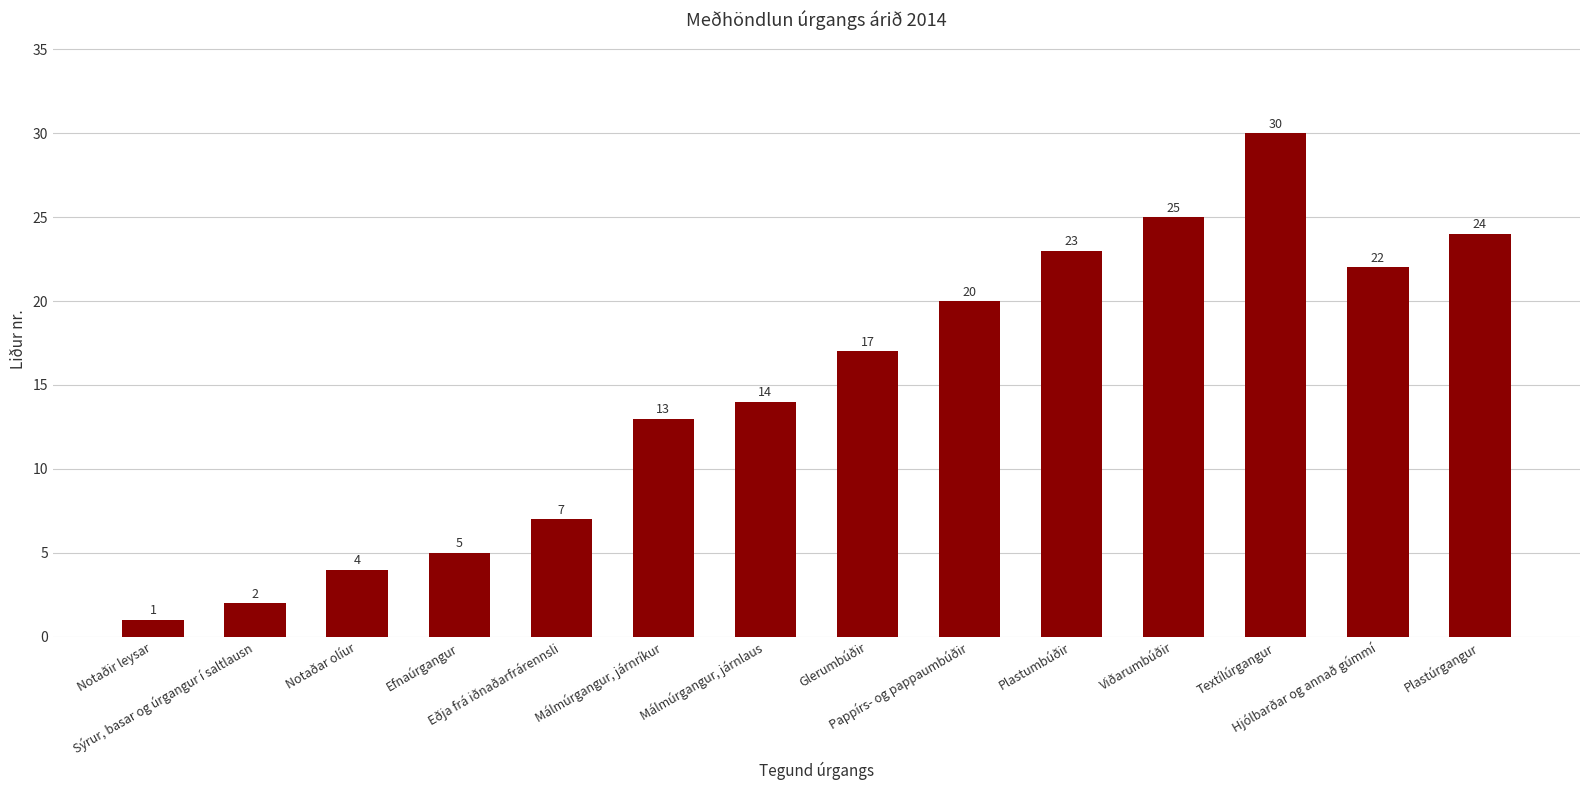

True or false: the data shows 30 at Textílúrgangur.

True